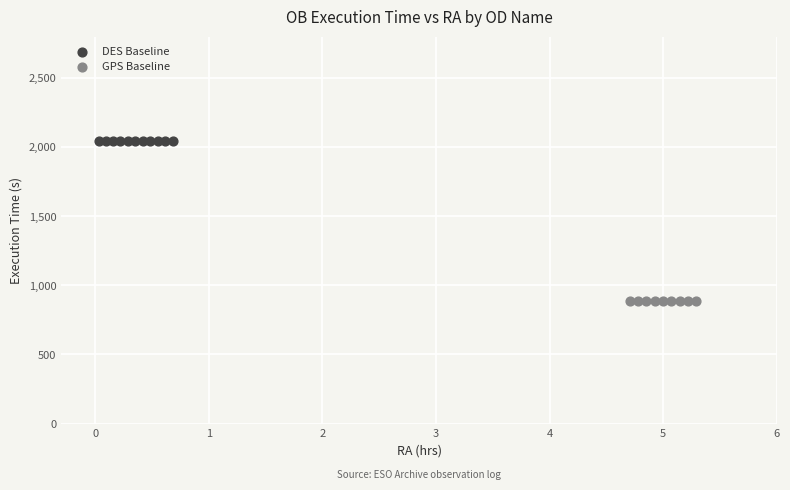

Which series reaches the minimum Y coordinate?

GPS Baseline